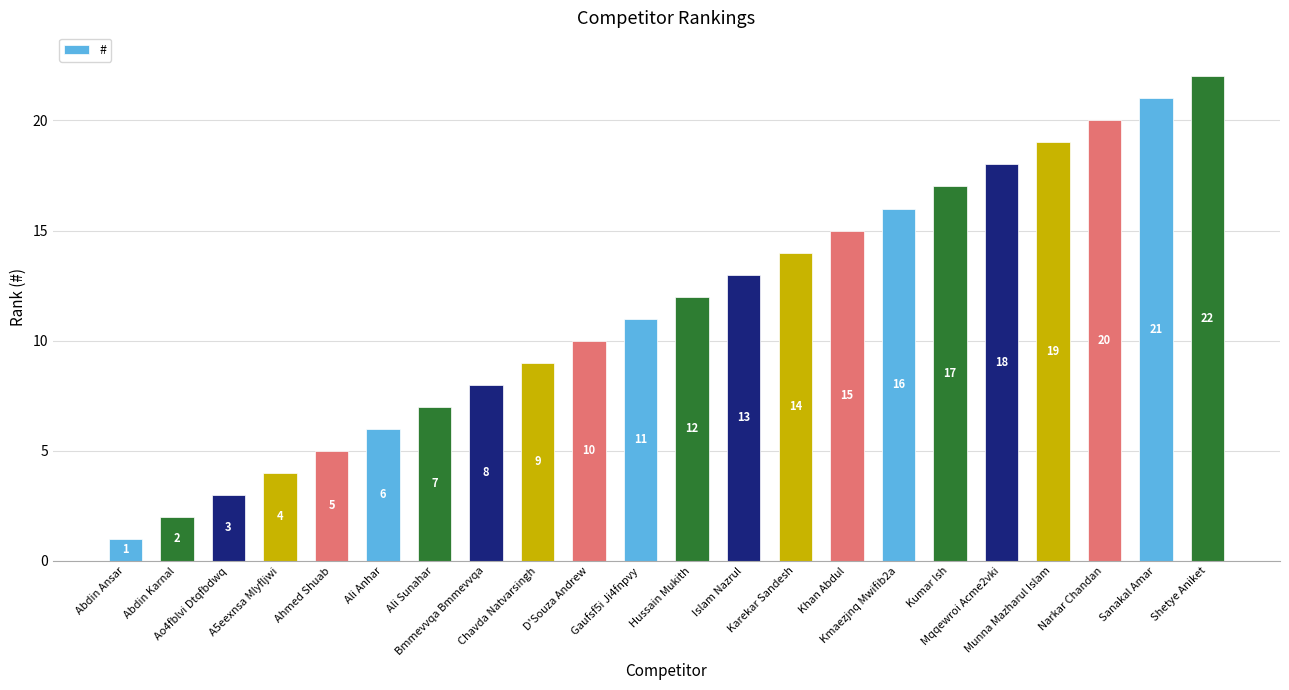

Does the chart contain stacked bars?

No